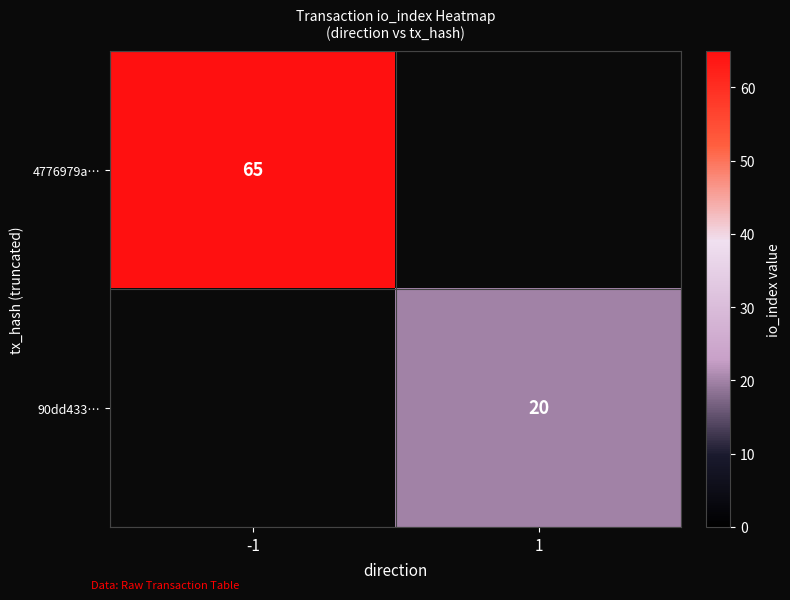

The value of 90dd433… at 1 is 20. True or false?

True